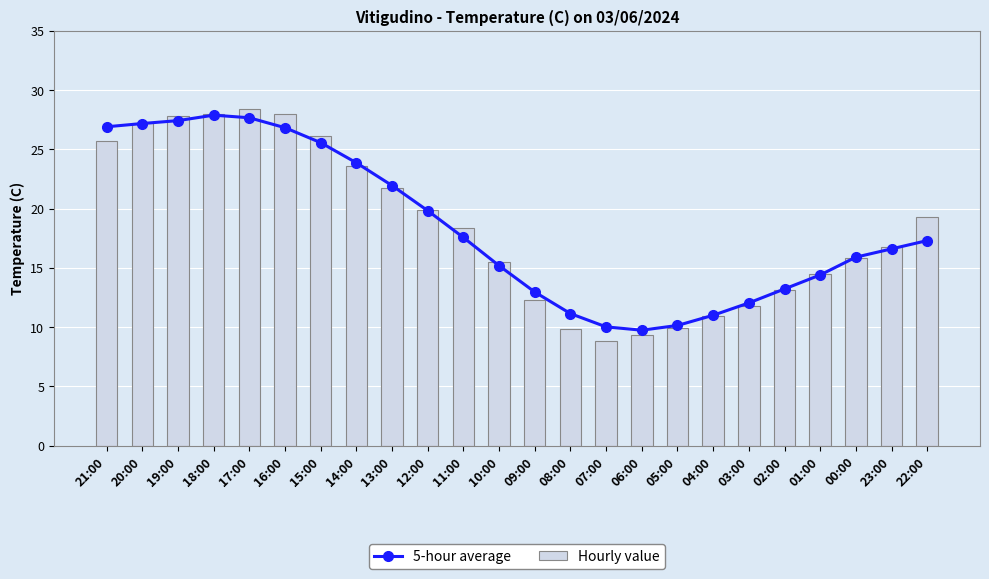

Rank the categories by 5-hour average value from lowest to highest.

06:00, 07:00, 05:00, 04:00, 08:00, 03:00, 09:00, 02:00, 01:00, 10:00, 00:00, 23:00, 22:00, 11:00, 12:00, 13:00, 14:00, 15:00, 16:00, 21:00, 20:00, 19:00, 17:00, 18:00